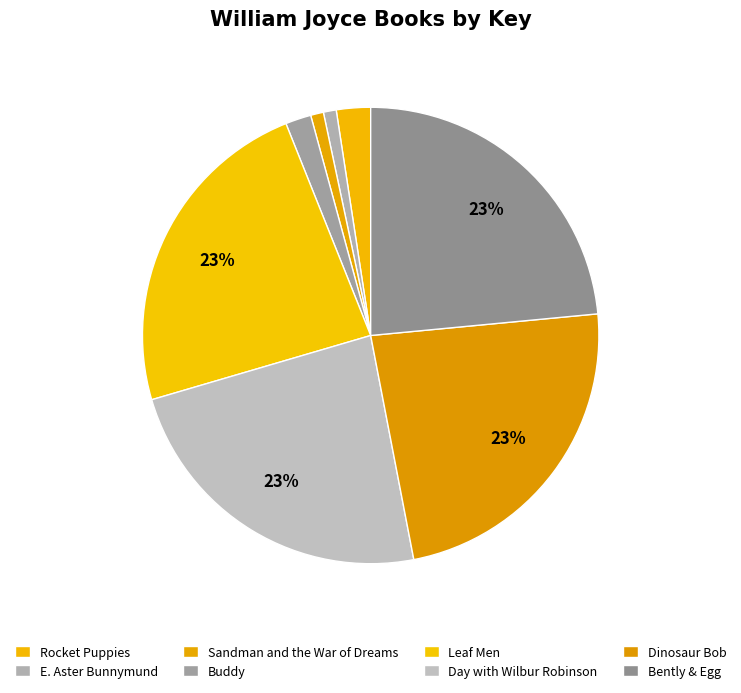

Does E. Aster Bunnymund account for over 50% of the chart?

No